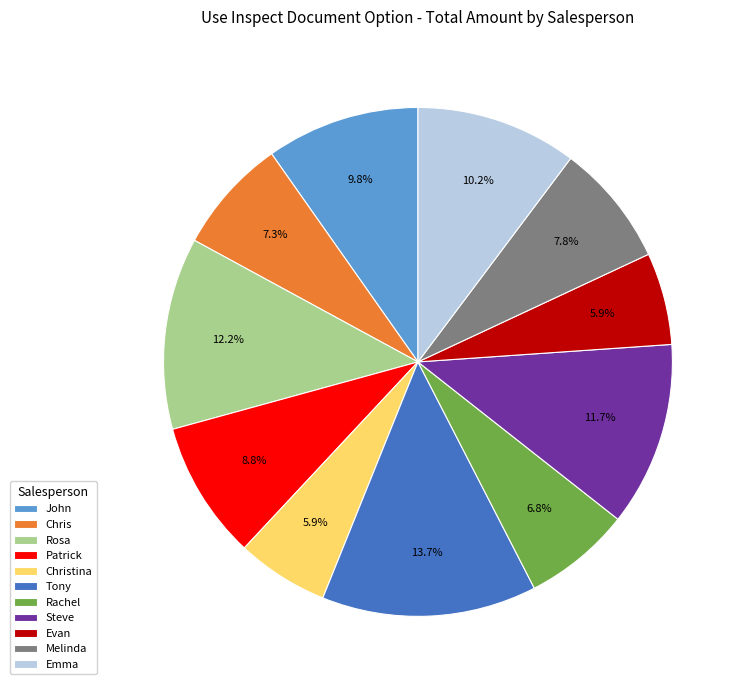

Which has a higher value, Patrick or Tony?

Tony